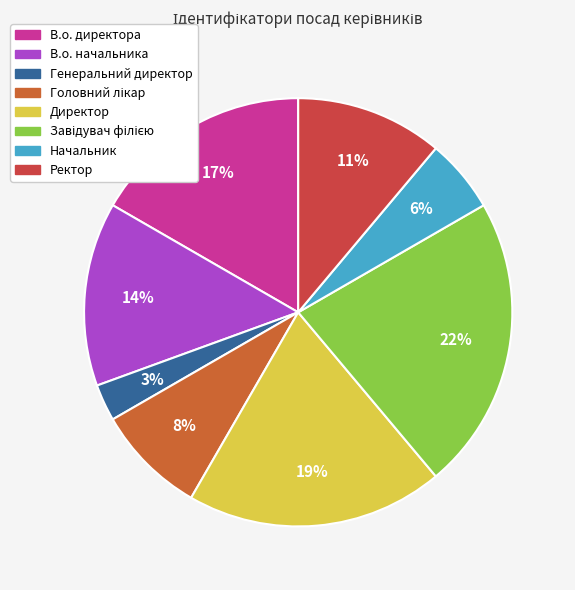

To the nearest percent, what is the difference between the largest and smallest slice percentages?

19%